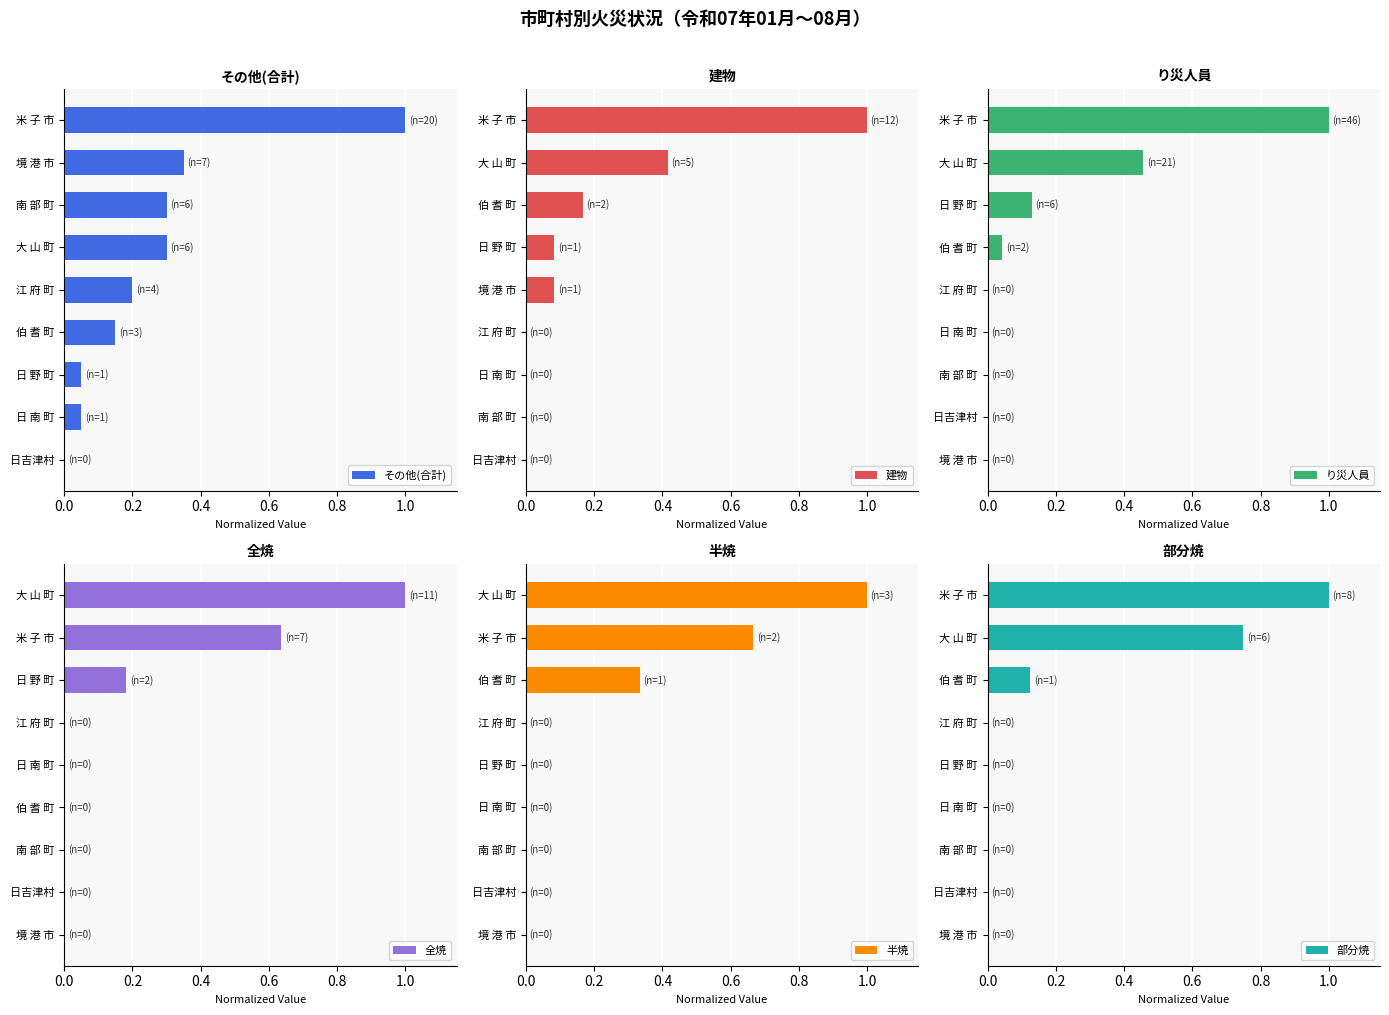

What is the sum of the その他(合計) values at 江 府 町 and 南 部 町?

0.5